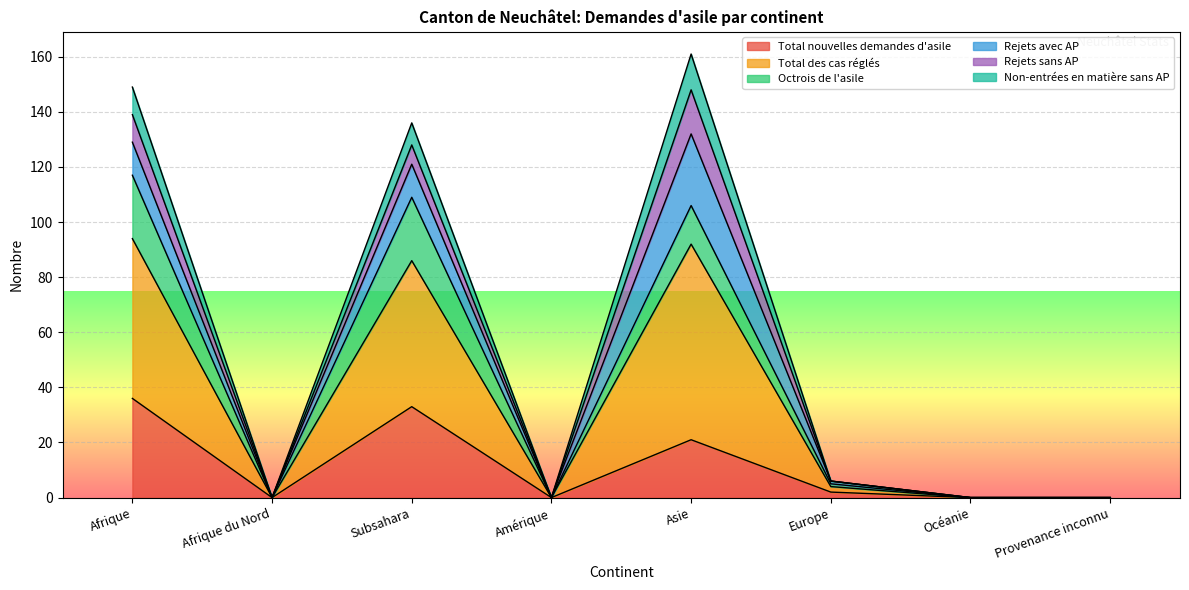

What position from the left is Amérique?

4